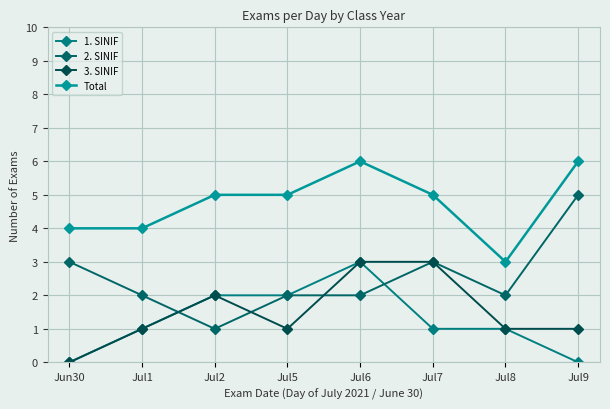

How many 1. SINIF values are between 1 and 2?

5